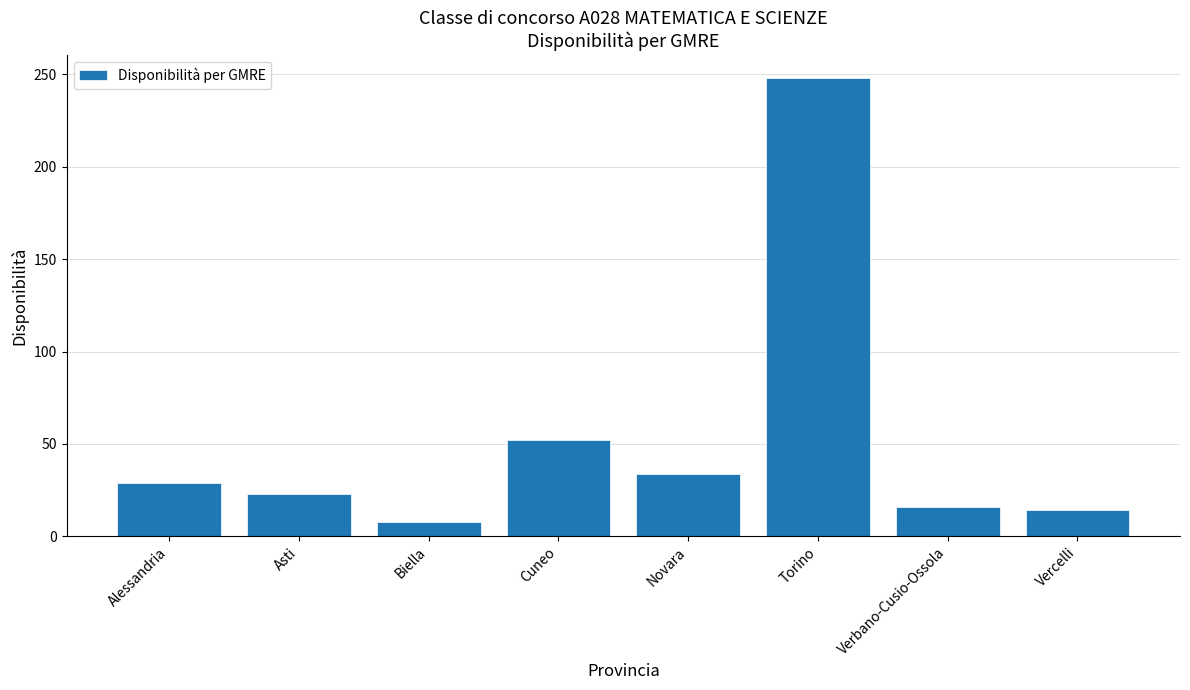

What is the sum of all values?

424